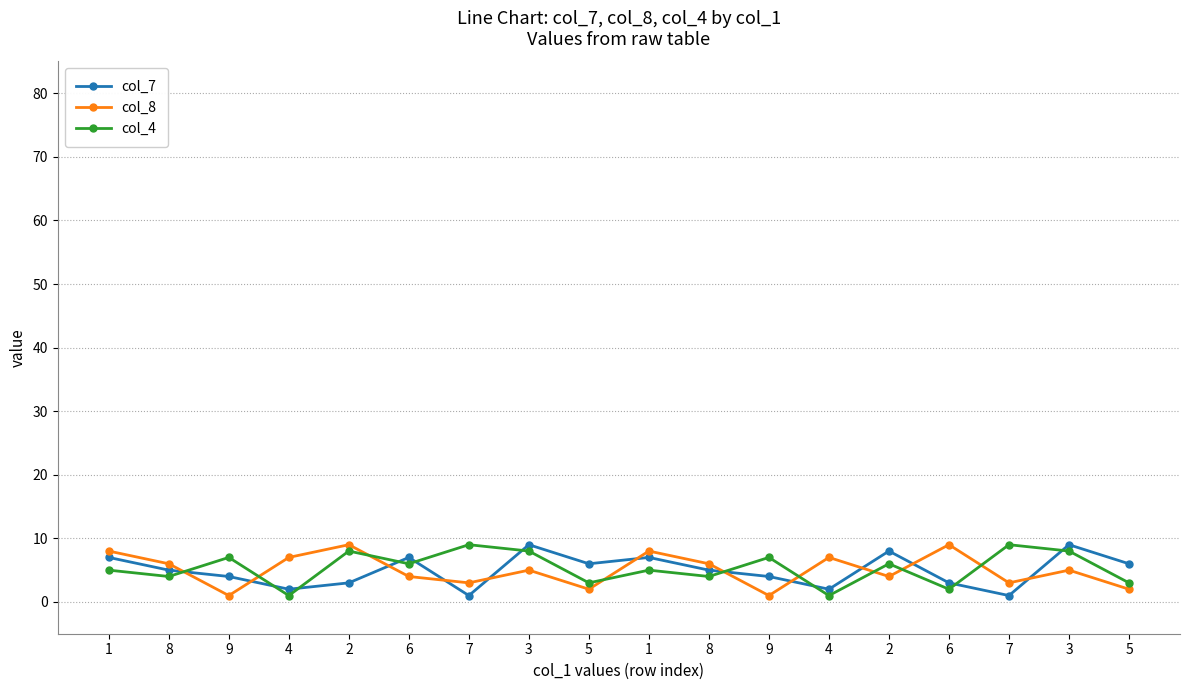

How many lines are shown in the chart?

3